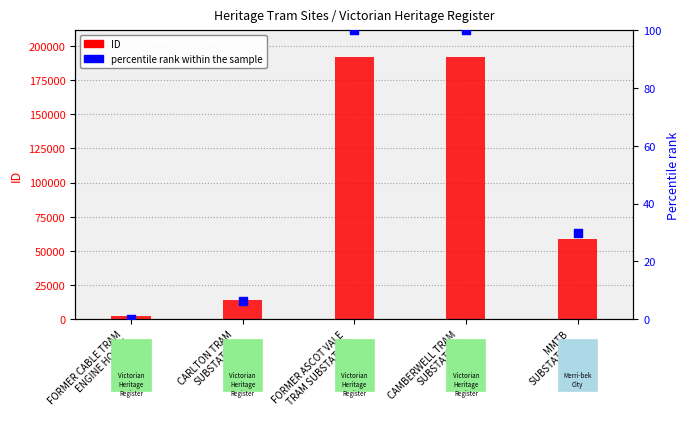

Which series has the largest Y range (max minus min)?

ID